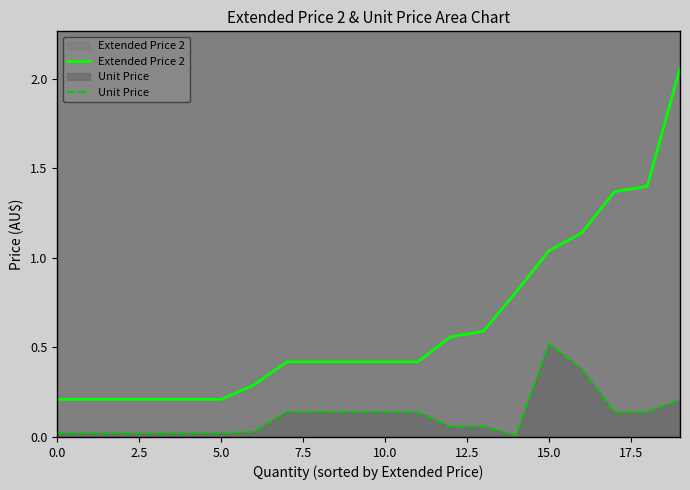

What is the greatest value displayed?

2.1